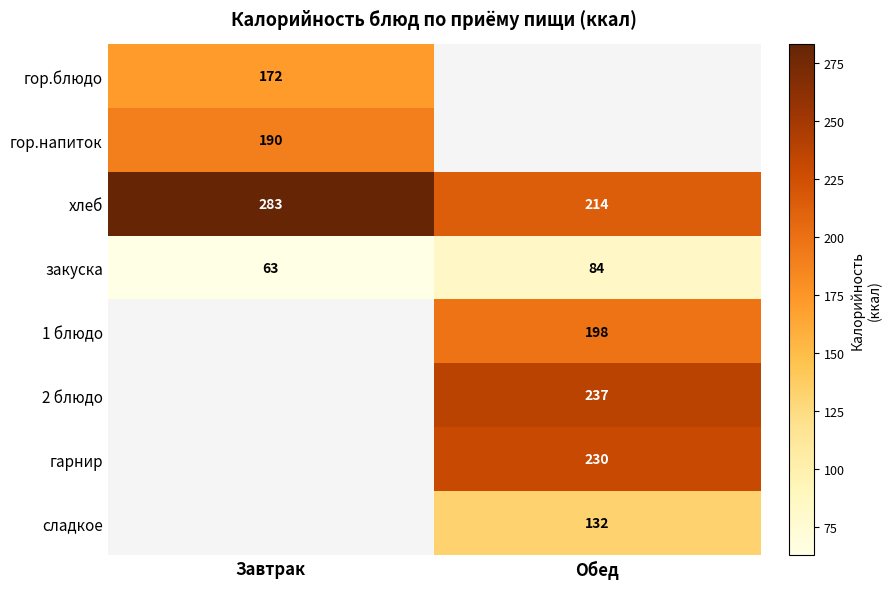

What value does the хлеб series have at Обед, to the nearest 5?

215